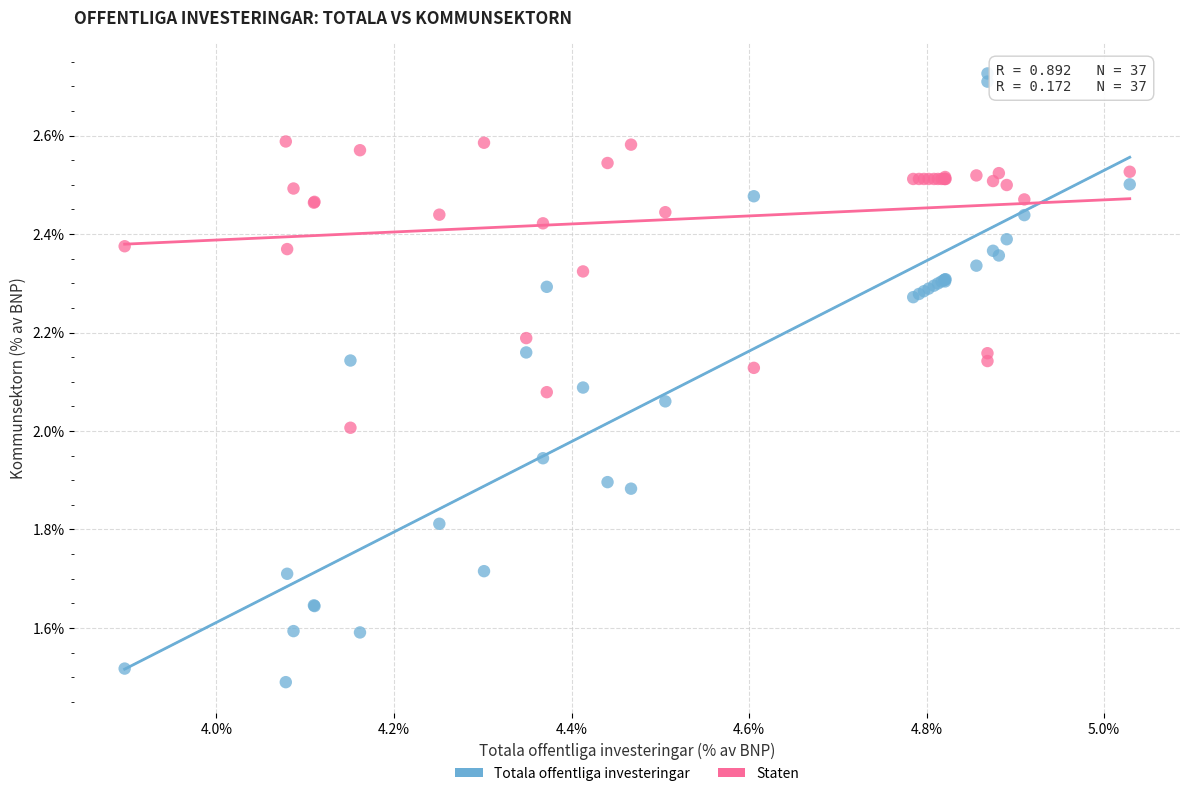

Which series reaches the maximum Y coordinate?

Totala offentliga investeringar